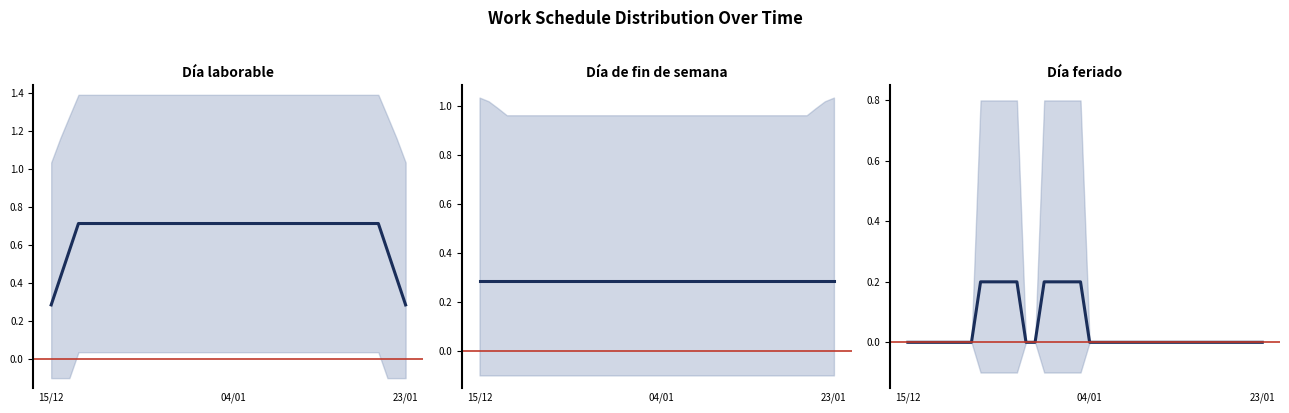

What is the value of the Día de fin de semana point at the 27th from the left?

0.3